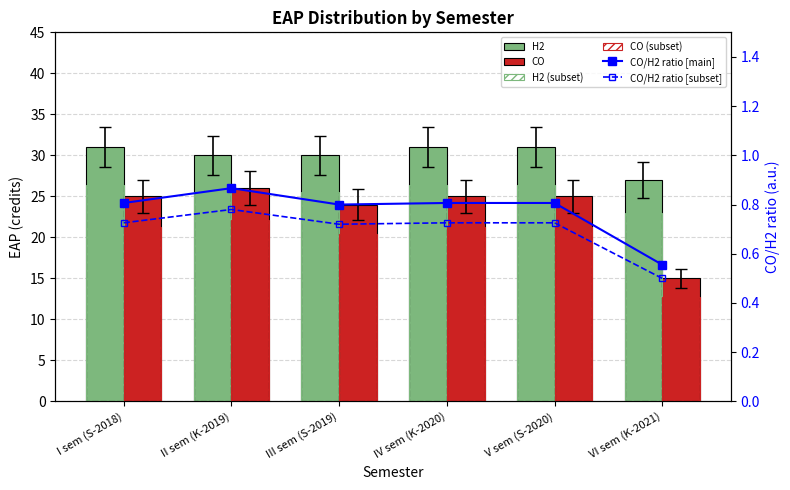

Between I sem (S-2018) and III sem (S-2019), which is larger?

I sem (S-2018)